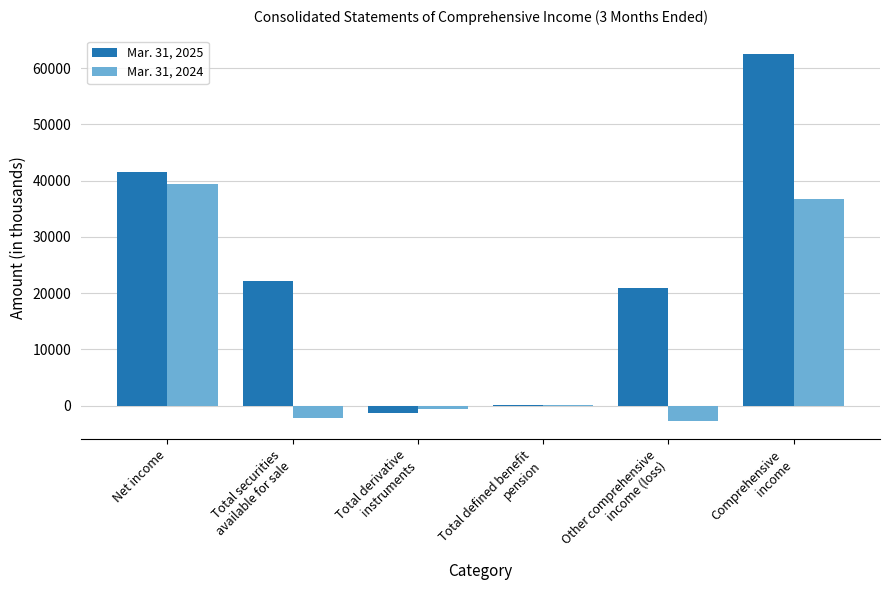

Which category has the highest value across all series?

Comprehensive
income